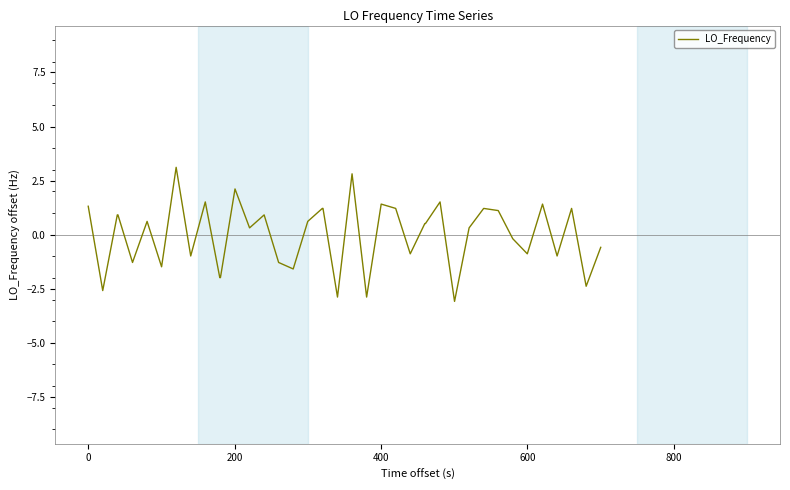

What is the minimum value shown in the chart?

-3.1